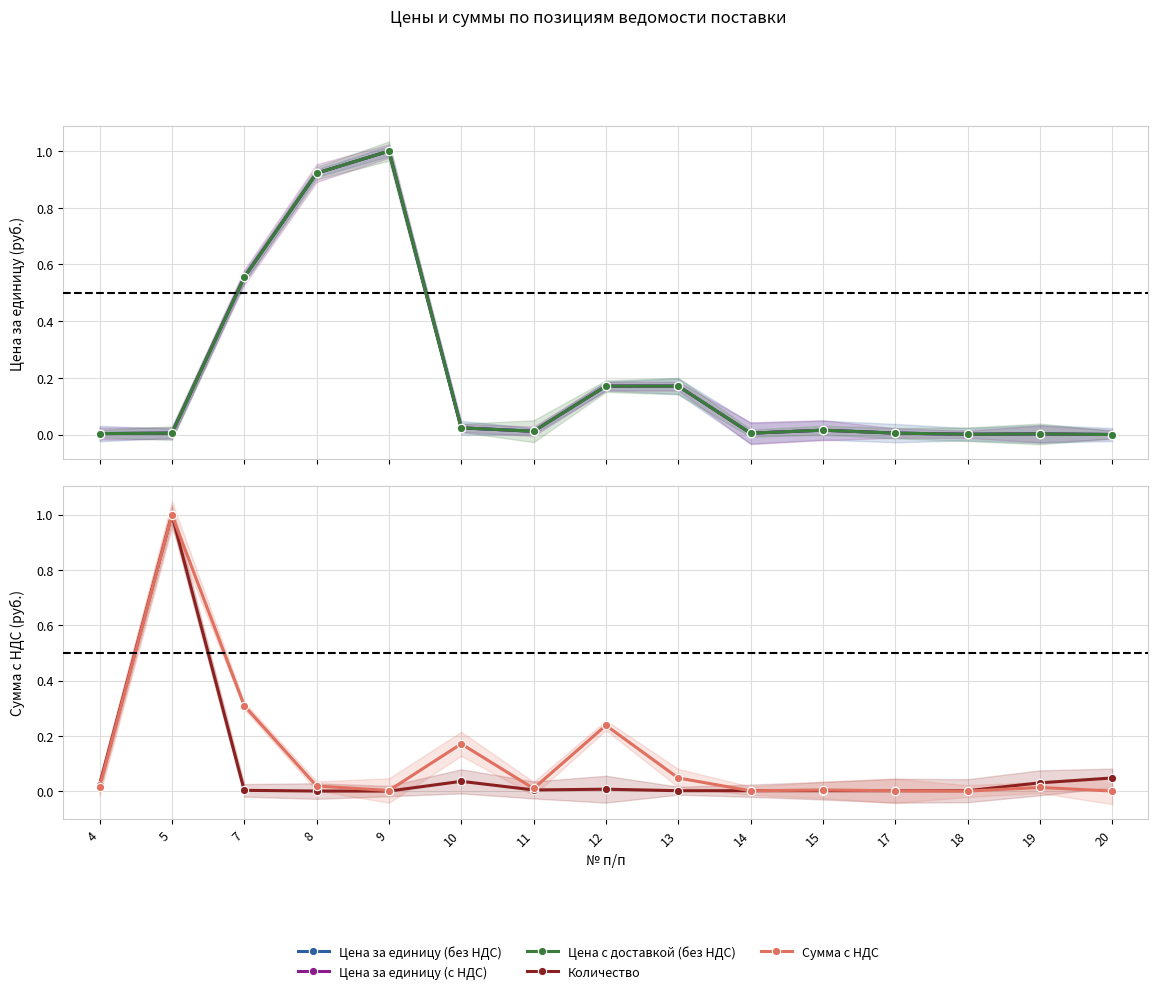

Reading left to right, extract all data points from this chart.

Цена за единицу (без НДС): 0.0	0.0	0.6	0.9	1.0	0.0	0.0	0.2	0.2	0.0	0.0	0.0	0.0	0.0	0.0
Цена за единицу (с НДС): 0.0	0.0	0.6	0.9	1.0	0.0	0.0	0.2	0.2	0.0	0.0	0.0	0.0	0.0	0.0
Цена с доставкой (без НДС): 0.0	0.0	0.6	0.9	1.0	0.0	0.0	0.2	0.2	0.0	0.0	0.0	0.0	0.0	0.0
Количество: 0.0	1.0	0.0	0.0	0.0	0.0	0.0	0.0	0.0	0.0	0.0	0.0	0.0	0.0	0.0
Сумма с НДС: 0.0	1.0	0.3	0.0	0.0	0.2	0.0	0.2	0.0	0.0	0.0	0.0	0.0	0.0	0.0